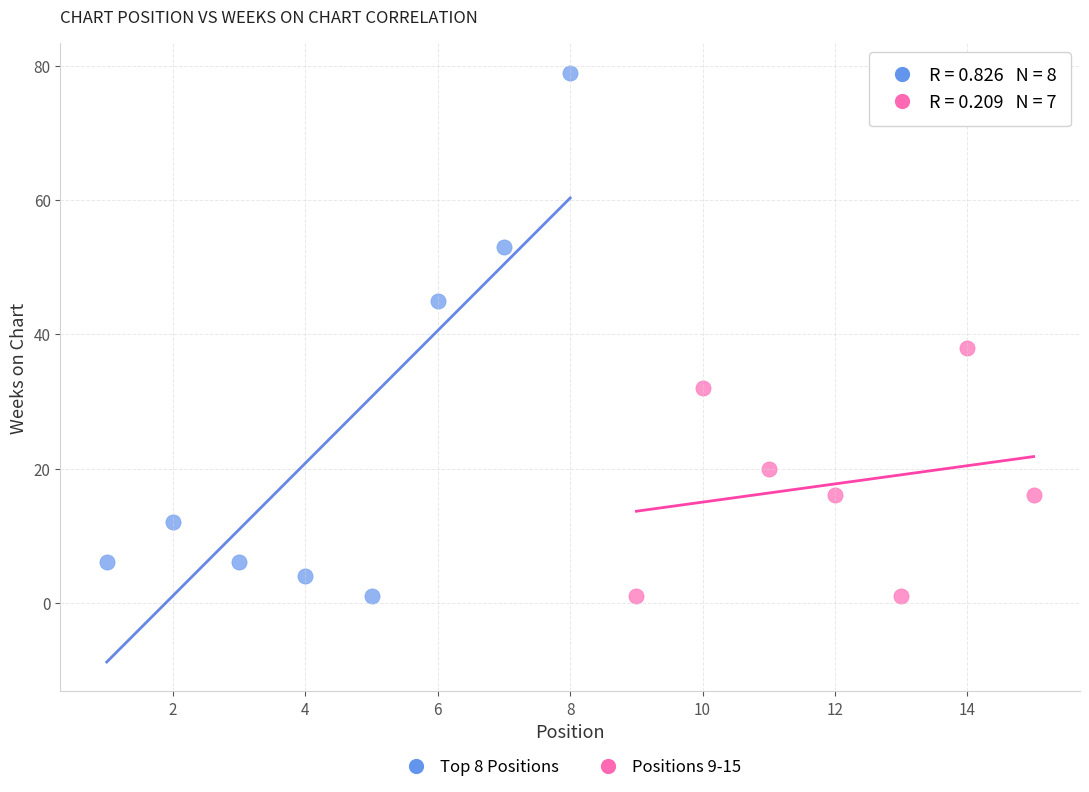

Which series has the largest Y range (max minus min)?

Top 8 Positions